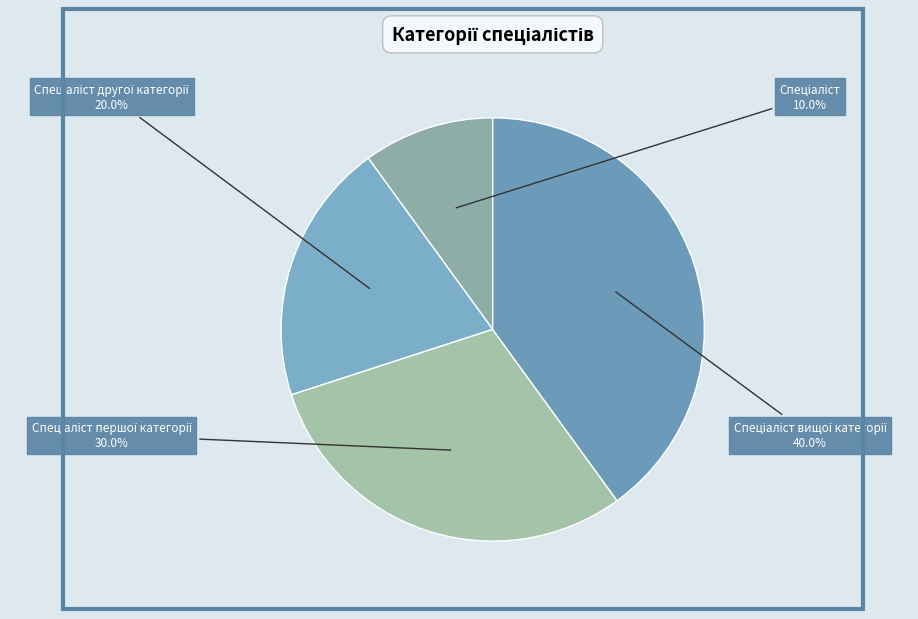

How many segments does this pie chart have?

4